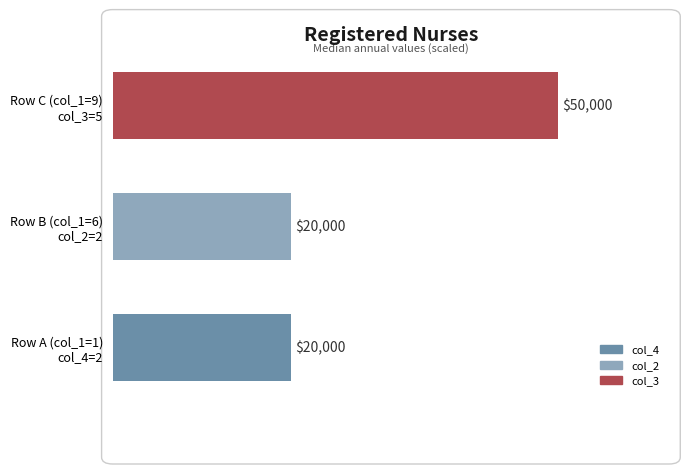

What is the smallest value displayed?

20000